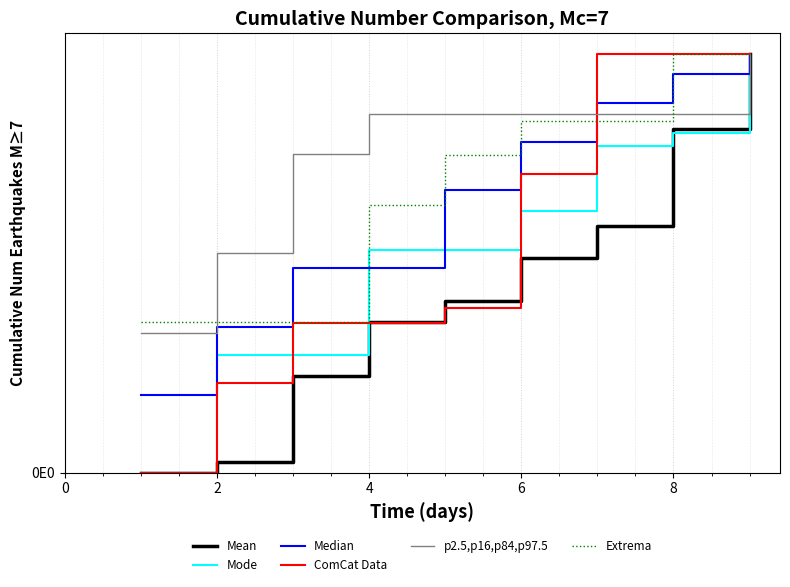

Does the chart have visible grid lines?

Yes